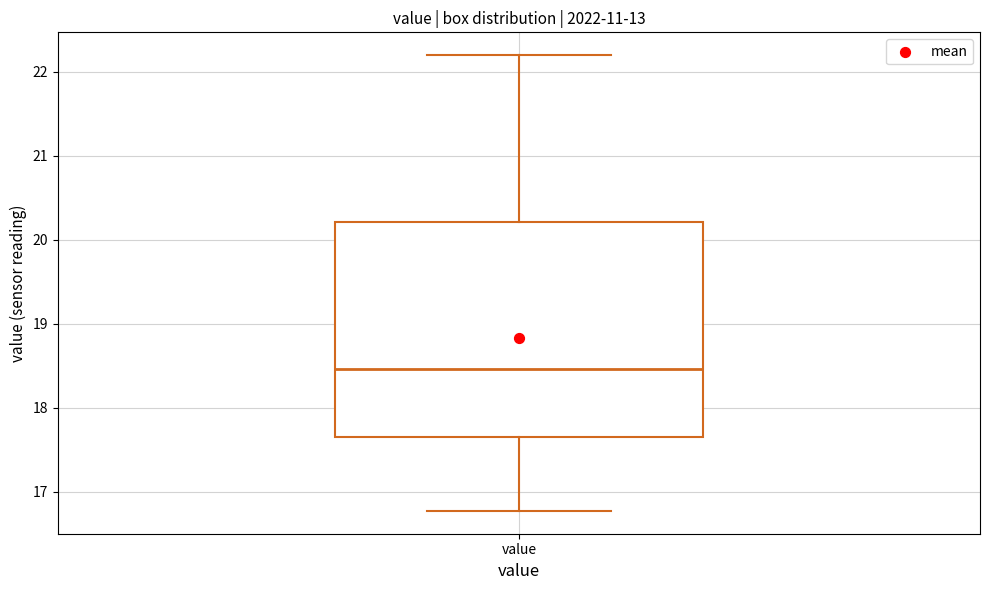

Transcribe this box plot: give where the median line is, the range the box spans, and where the two whiskers end, as read against the y-axis. The values are not printed on the chart, so give them approximately, as read against the axis.

median 18.5, box 17.7 to 20.2, whiskers 16.8 to 22.2